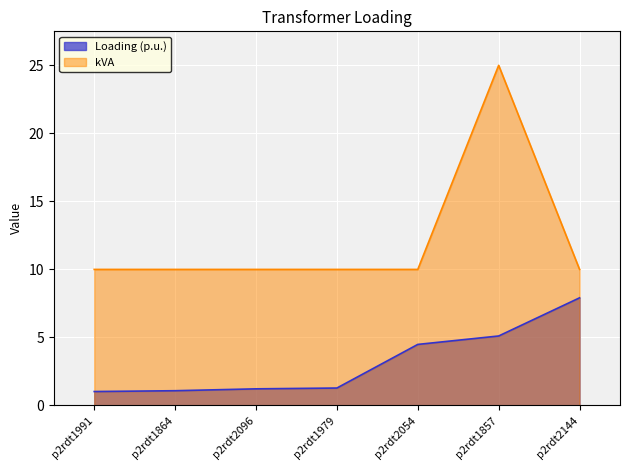

True or false: kVA and Loading (p.u.) intersect in this chart.

False